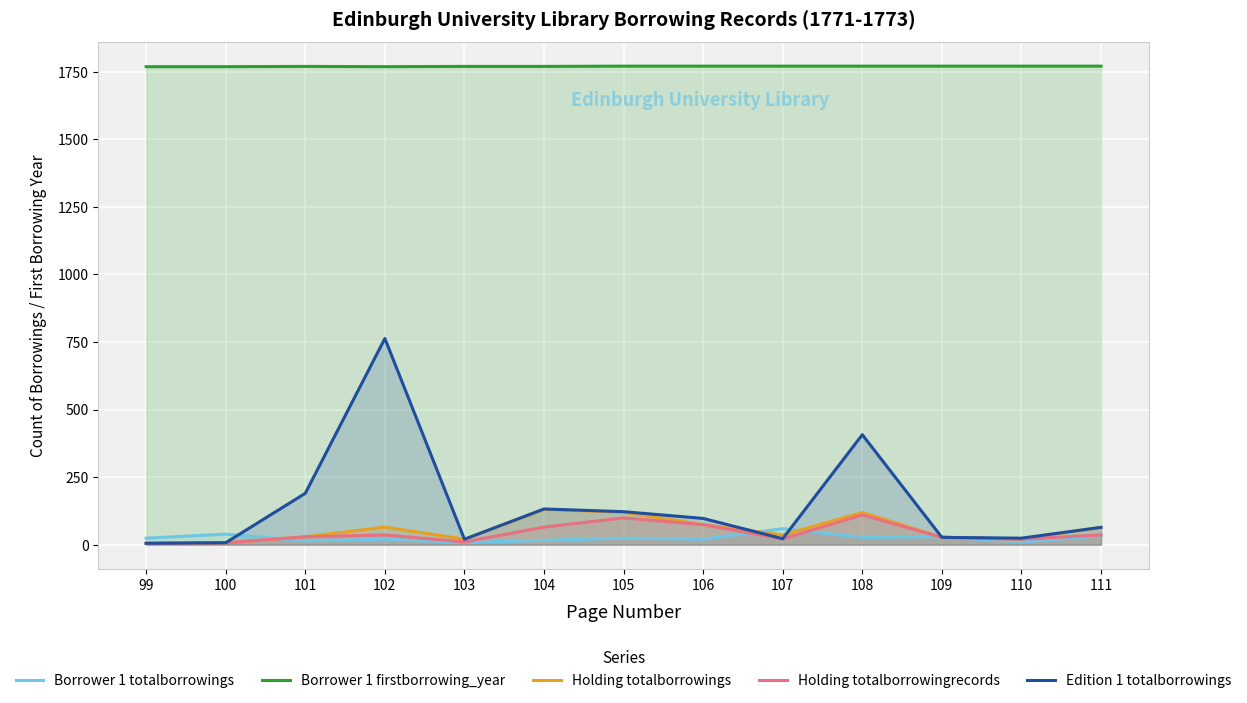

Between 105 and 108, which series saw the biggest shift?

Edition 1 totalborrowings